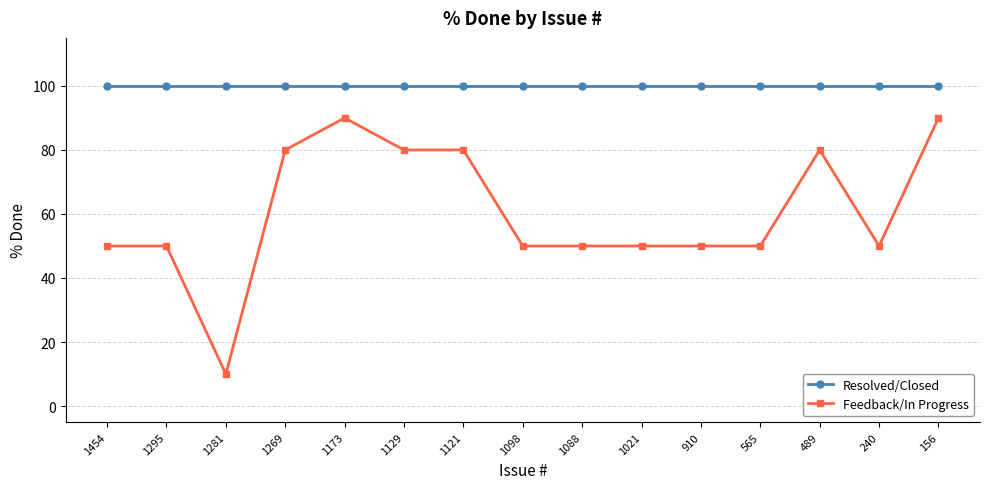

Which series has the largest total across all categories?

Resolved/Closed